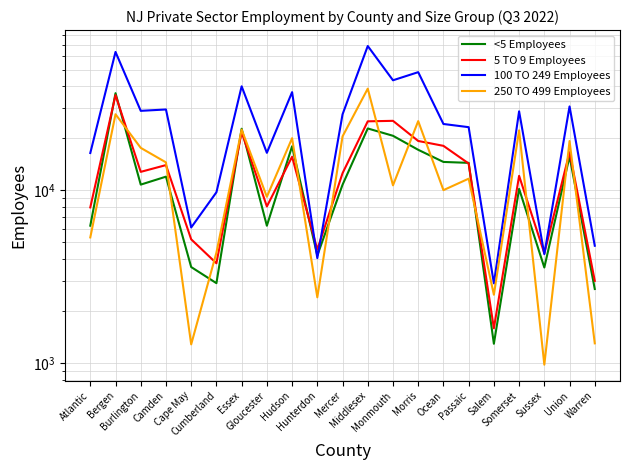

List the labels in order of 250 TO 499 Employees value, largest first.

Middlesex, Bergen, Morris, Essex, Somerset, Mercer, Hudson, Union, Burlington, Camden, Passaic, Monmouth, Ocean, Gloucester, Atlantic, Cumberland, Salem, Hunterdon, Warren, Cape May, Sussex